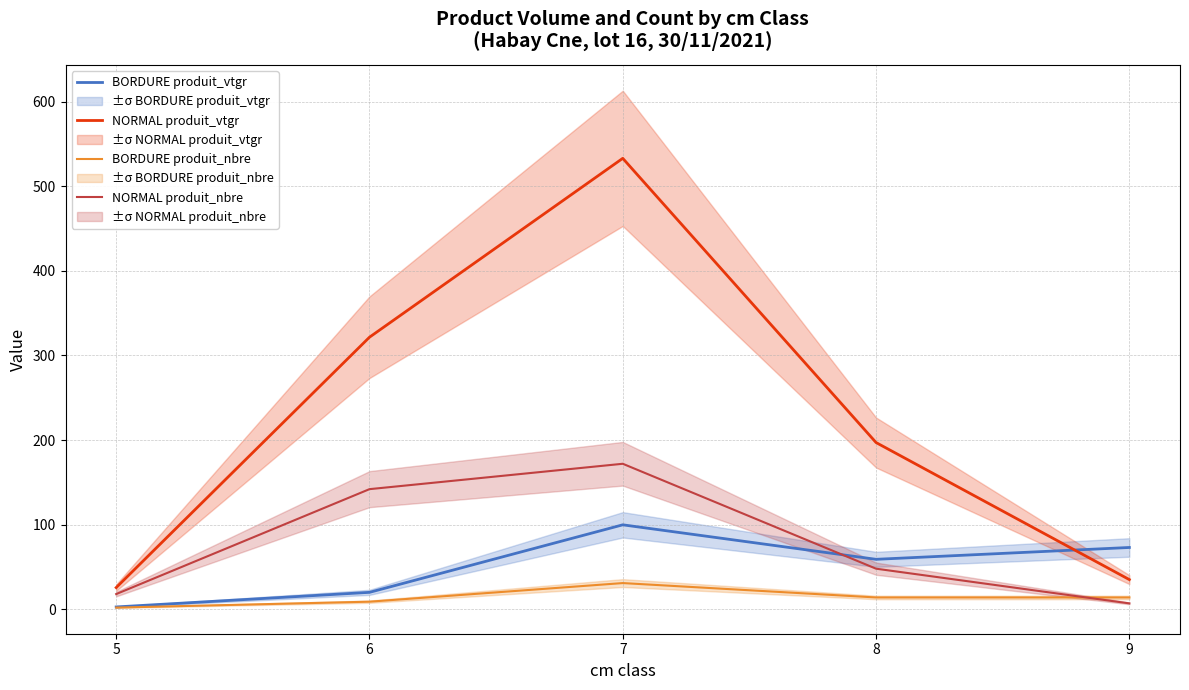

Rank the series by their maximum value, from highest to lowest.

NORMAL produit_vtgr, NORMAL produit_nbre, BORDURE produit_vtgr, BORDURE produit_nbre